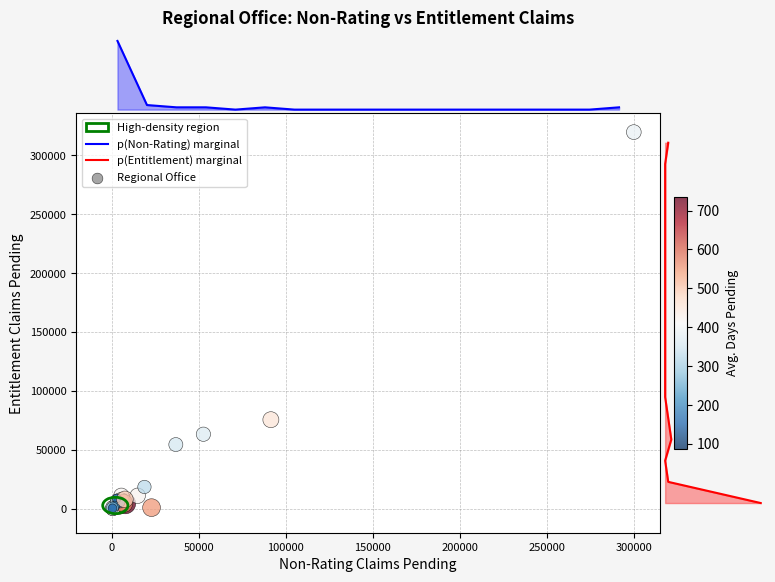

What Y value in the scatter plot is closest to 160039?

75708